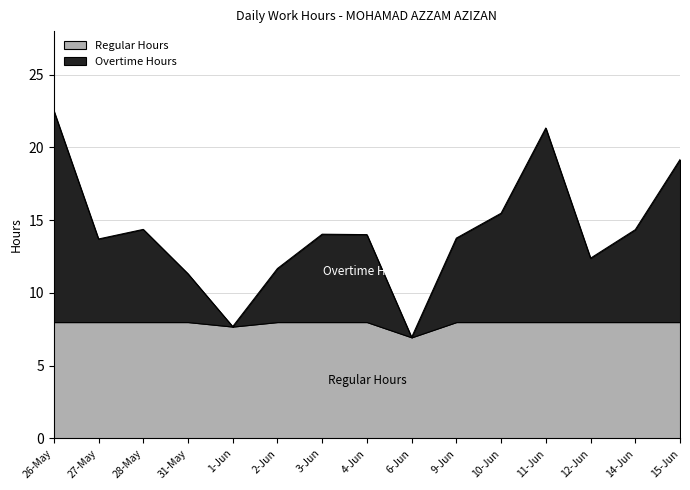

Rank the categories by value from lowest to highest.

6-Jun, 1-Jun, 31-May, 2-Jun, 12-Jun, 27-May, 9-Jun, 4-Jun, 3-Jun, 14-Jun, 28-May, 10-Jun, 15-Jun, 11-Jun, 26-May